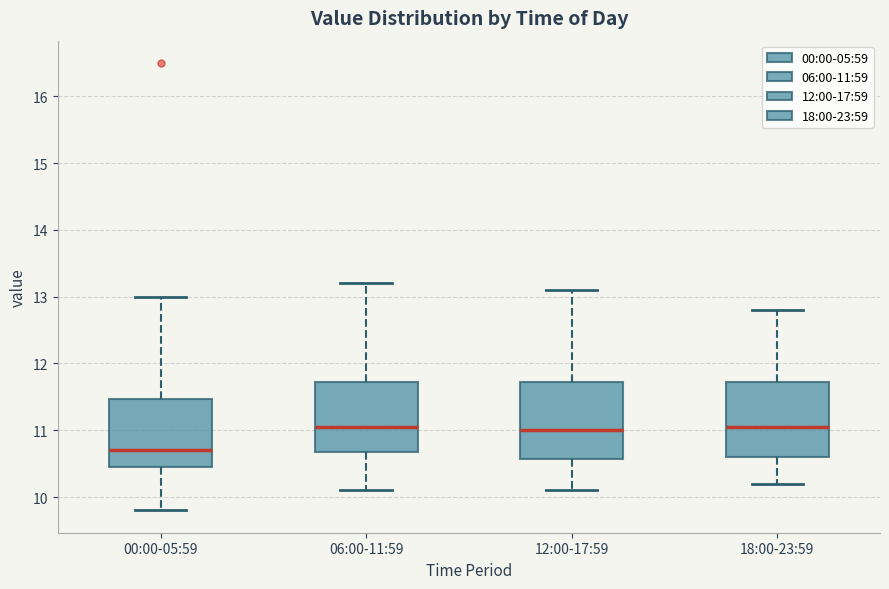

Reading left to right, read every box against the y-axis: the position of its median line, the range the box covers, and the ends of its whiskers. The values are not printed on the chart, so give them approximately, as read against the axis.

00:00-05:59: median 10.7, box 10.5 to 11.5, whiskers 9.8 to 13.0
06:00-11:59: median 11.1, box 10.7 to 11.7, whiskers 10.1 to 13.2
12:00-17:59: median 11.0, box 10.6 to 11.7, whiskers 10.1 to 13.1
18:00-23:59: median 11.1, box 10.6 to 11.7, whiskers 10.2 to 12.8